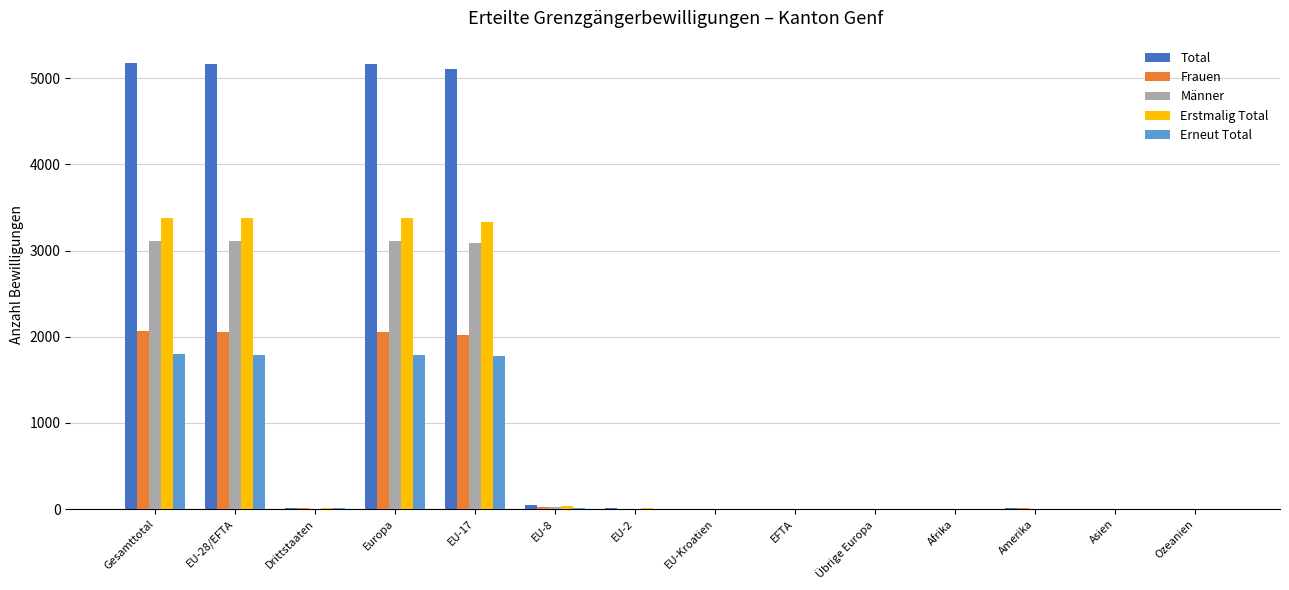

What is the sum of all Erstmalig Total values?

13524